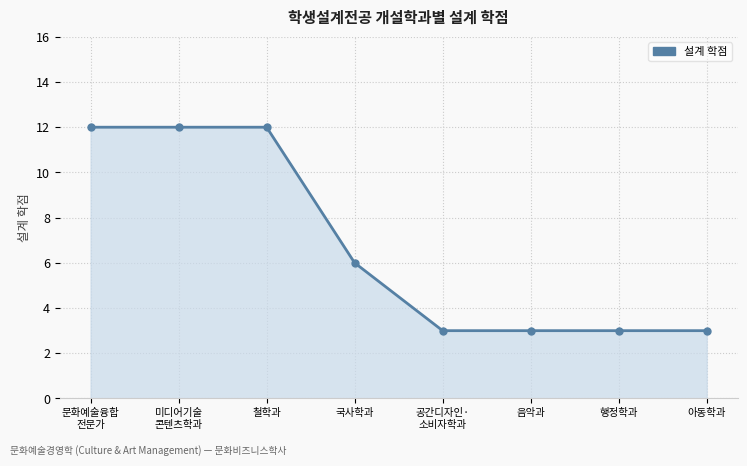

Reading left to right, transcribe all the data shown in this chart.

문화예술융합
전문가=12	미디어기술
콘텐츠학과=12	철학과=12	국사학과=6	공간디자인·
소비자학과=3	음악과=3	행정학과=3	아동학과=3